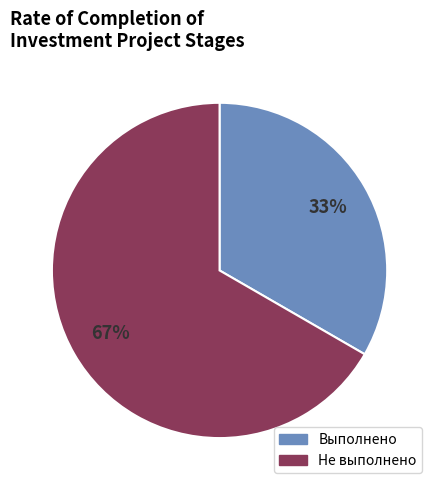

Which category has the biggest portion of the pie?

Не выполнено